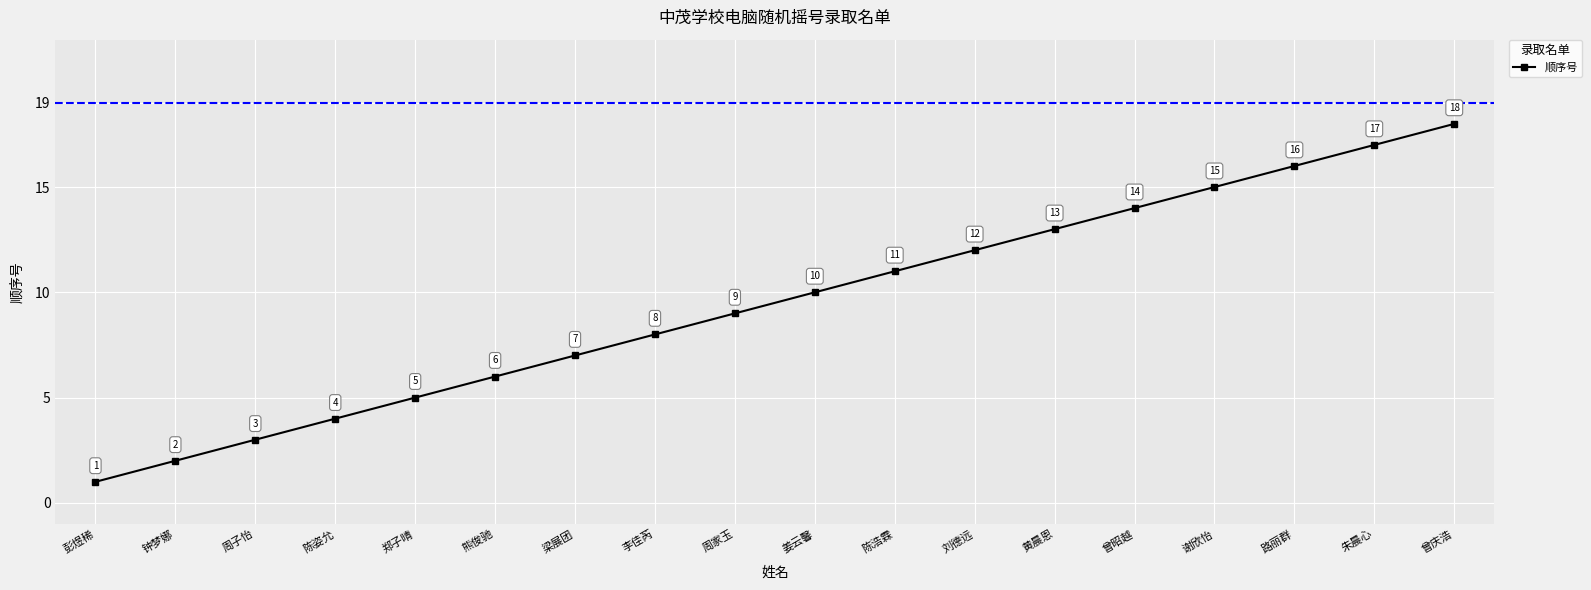

Reading right to left, transcribe all the data shown in this chart.

曾庆浩=18	朱晨心=17	路丽群=16	谢欣怡=15	曾昭越=14	黄晨恩=13	刘德远=12	陈浩霖=11	姜云馨=10	周家玉=9	李佳芮=8	梁展团=7	熊俊驰=6	郑子晴=5	陈姿允=4	周子怡=3	钟梦娜=2	彭煜稀=1